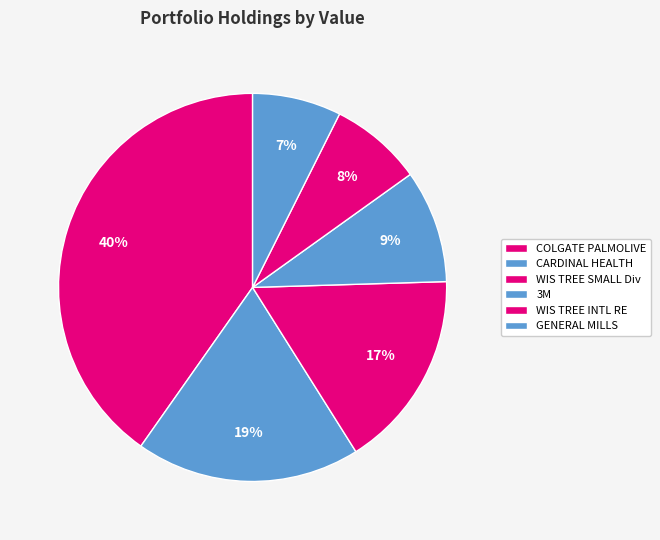

Is the sum of WIS TREE SMALL Div and COLGATE PALMOLIVE greater than half?

Yes